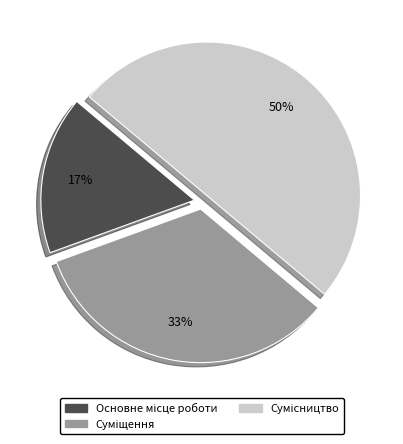

To the nearest percent, what is the average slice percentage?

33%